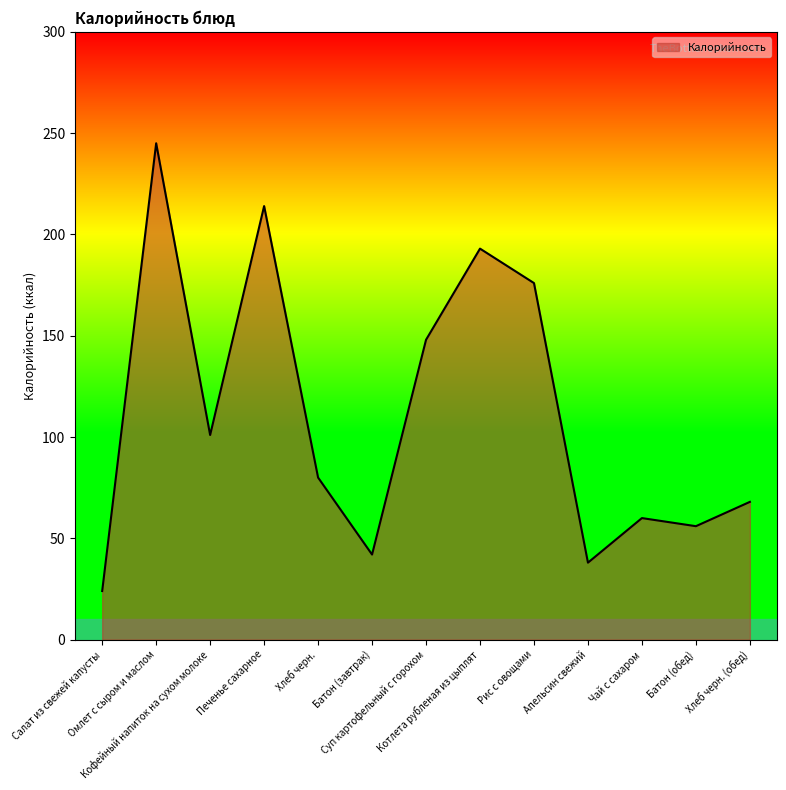

List the labels in order of value, smallest first.

Салат из свежей капусты, Апельсин свежий, Батон (завтрак), Батон (обед), Чай с сахаром, Хлеб черн. (обед), Хлеб черн., Кофейный напиток на сухом молоке, Суп картофельный с горохом, Рис с овощами, Котлета рубленая из цыплят, Печенье сахарное, Омлет с сыром и маслом